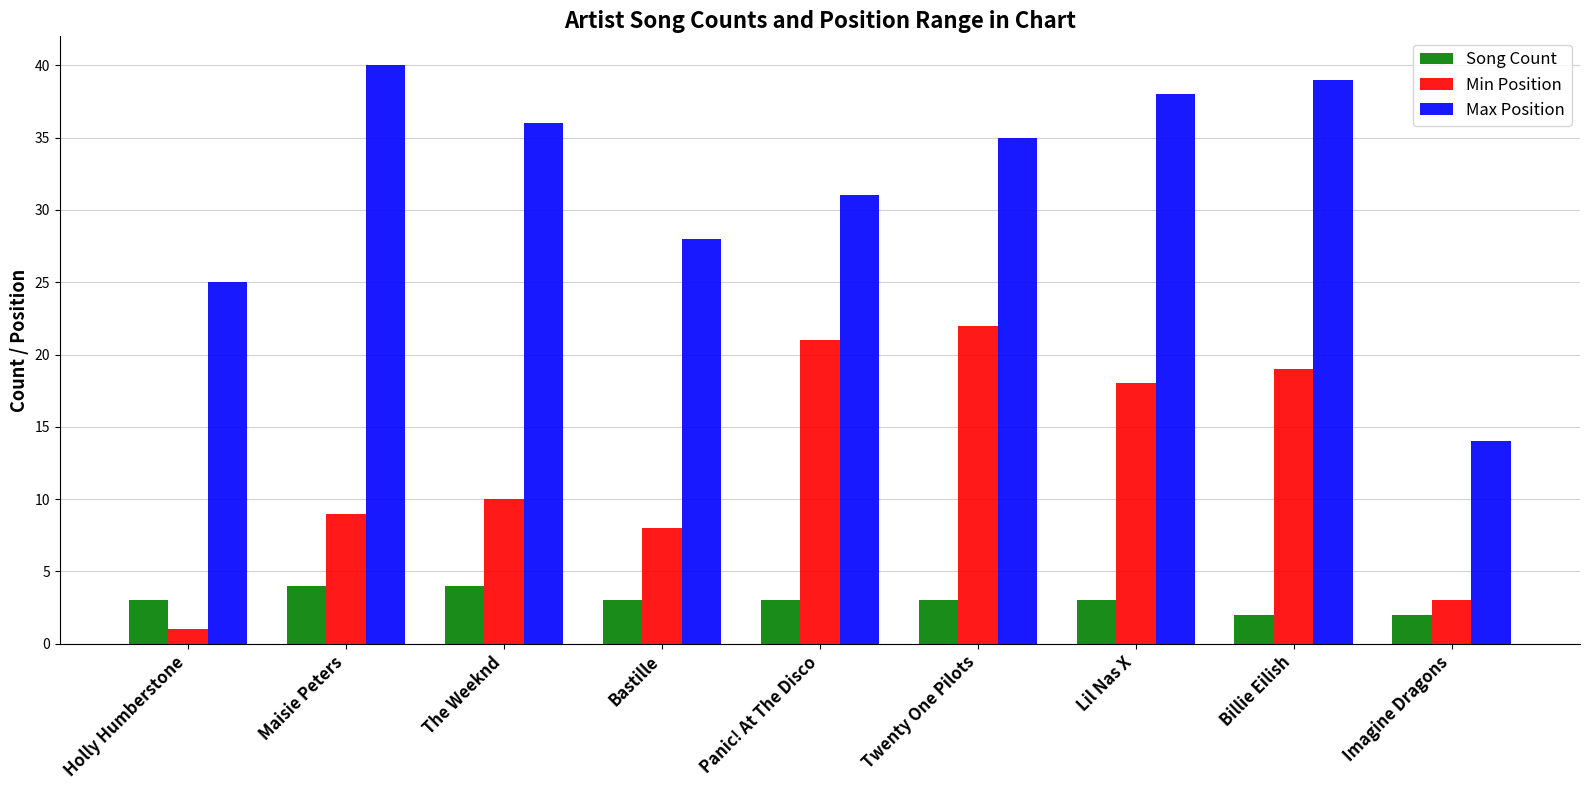

Reading left to right, what are all the values shown in this chart?

Song Count: 3	4	4	3	3	3	3	2	2
Min Position: 1	9	10	8	21	22	18	19	3
Max Position: 25	40	36	28	31	35	38	39	14